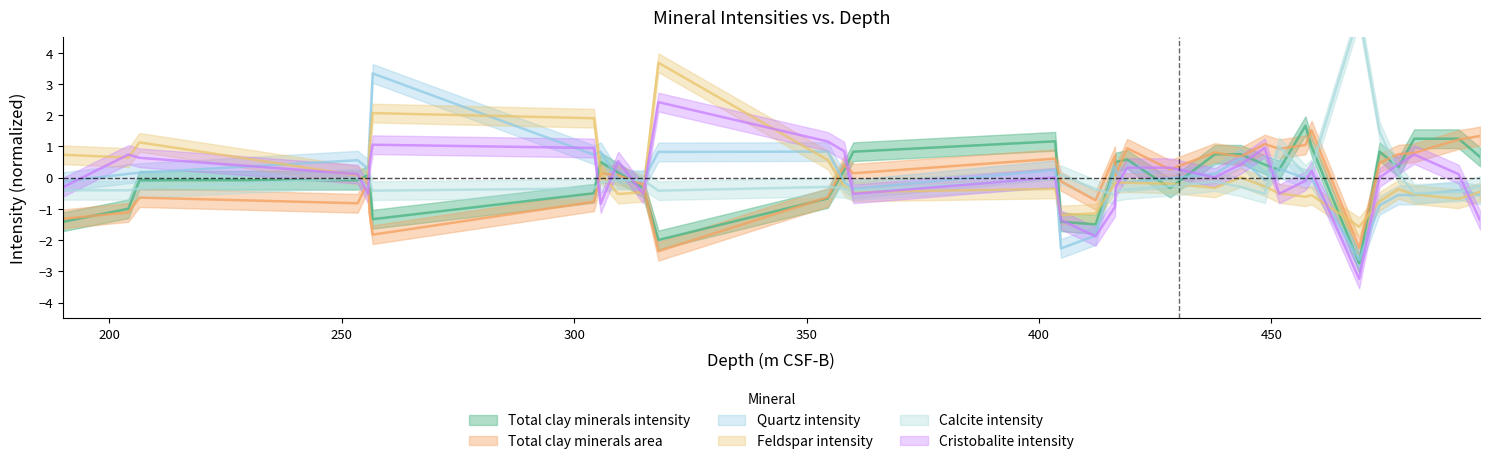

How many data points does each series have?

34